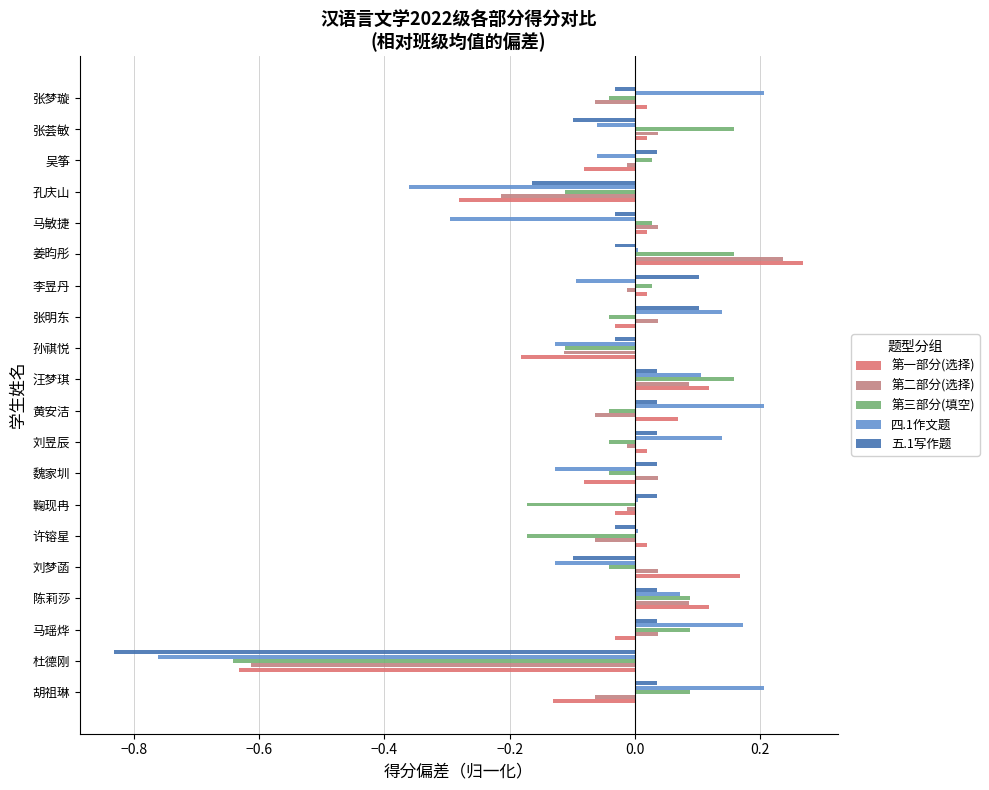

What is the maximum value shown in the chart?

0.3